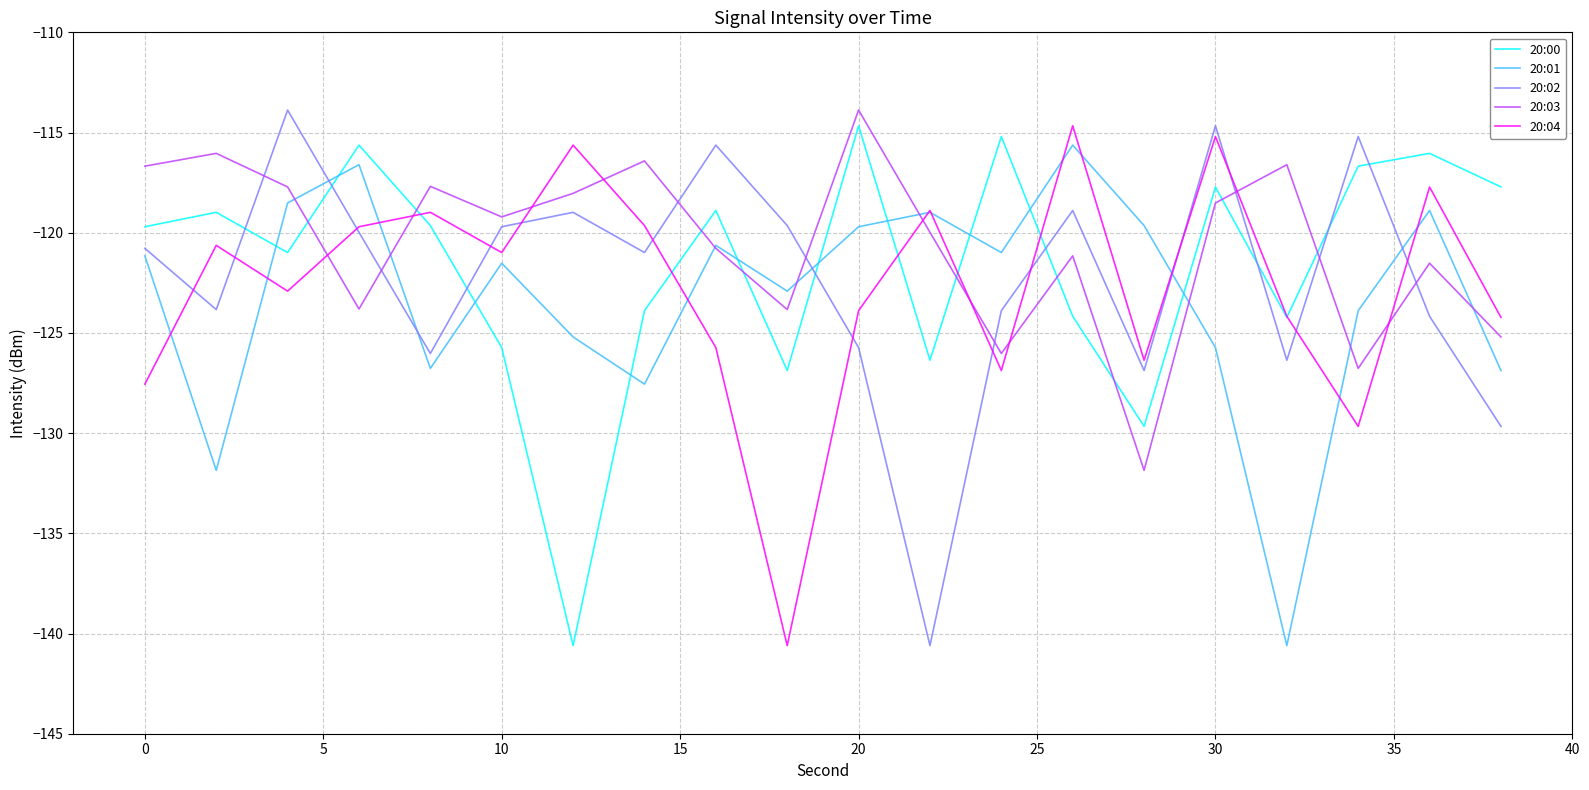

How many times do 20:03 and 20:00 cross each other?

9